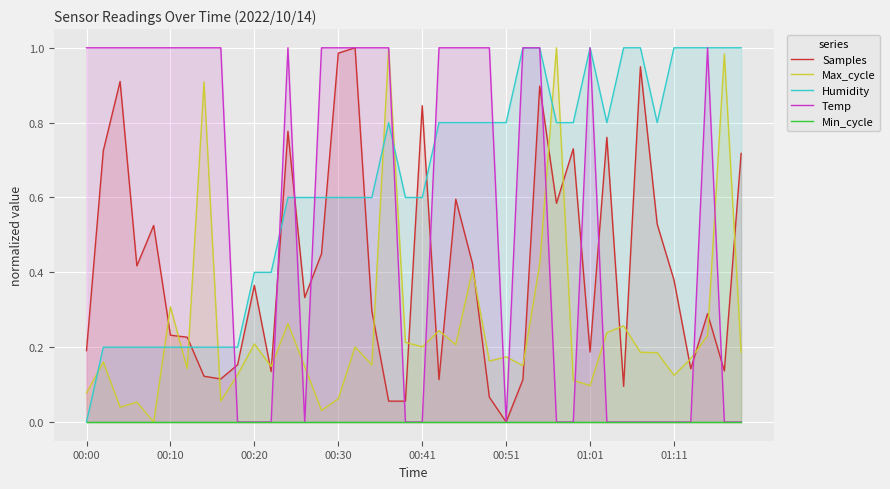

At how many categories does at least one series exceed 0?

40